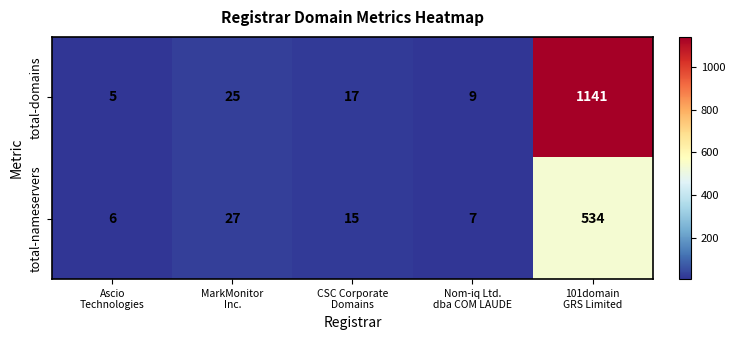

Which label corresponds to the largest value in the chart?

101domain
GRS Limited